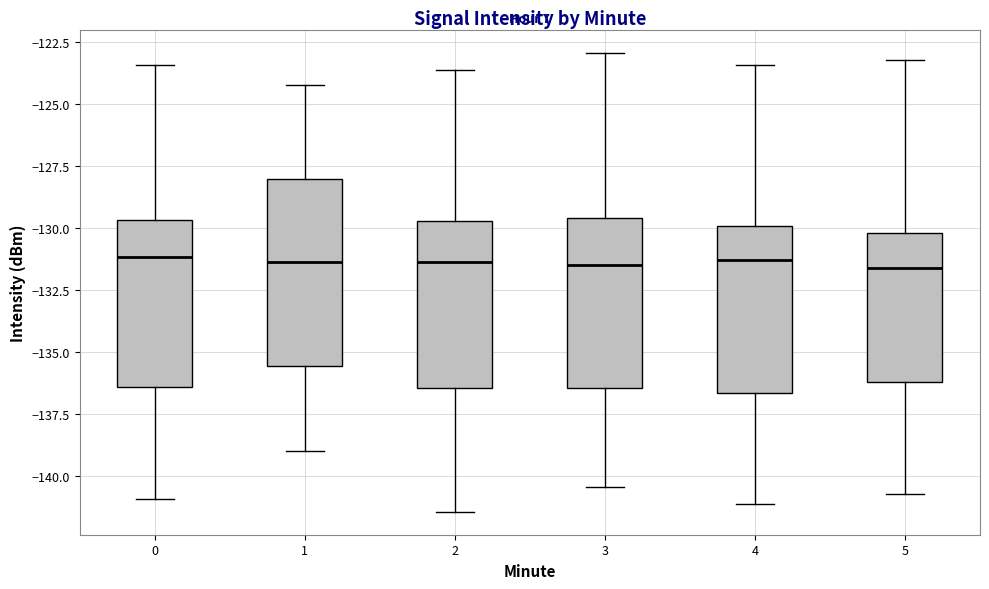

Which box is the tallest, from its lower edge to its upper edge?

1